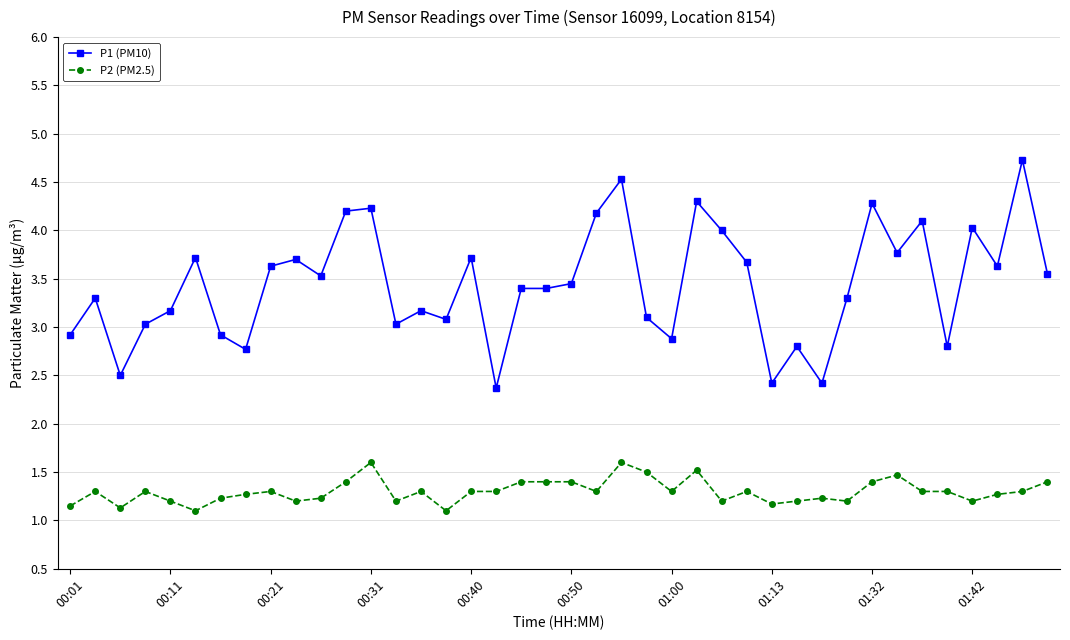

True or false: P1 (PM10) has more than 2 interior local peaks.

True